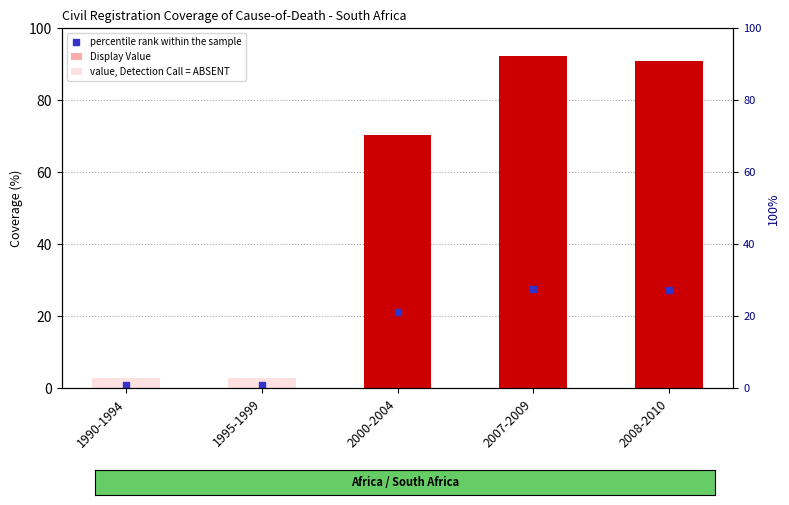

Which series has the largest range (max minus min)?

Display Value